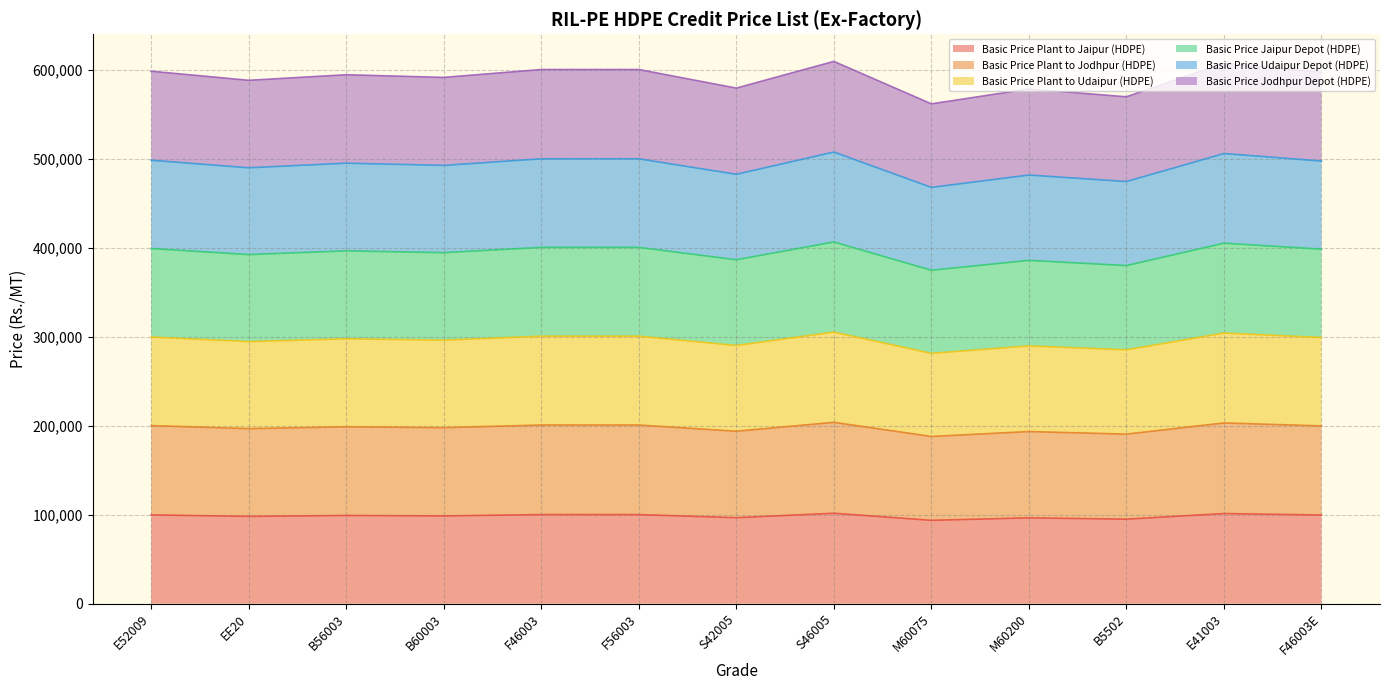

Which has a higher value, F56003 or E41003?

E41003